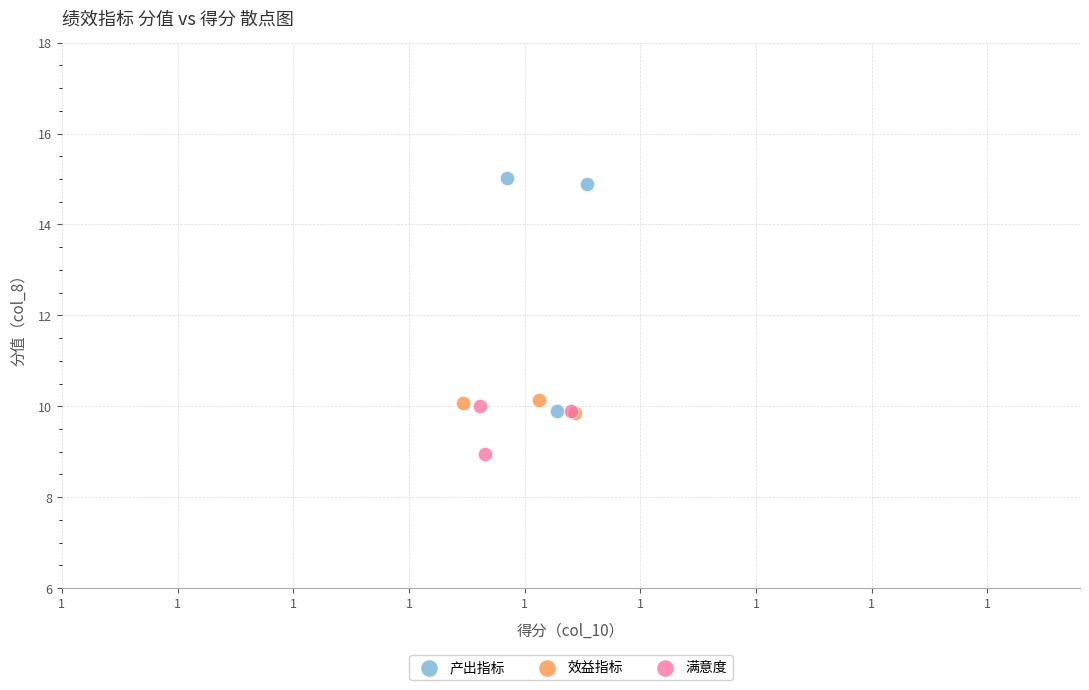

Which series has the widest spread of Y values?

产出指标